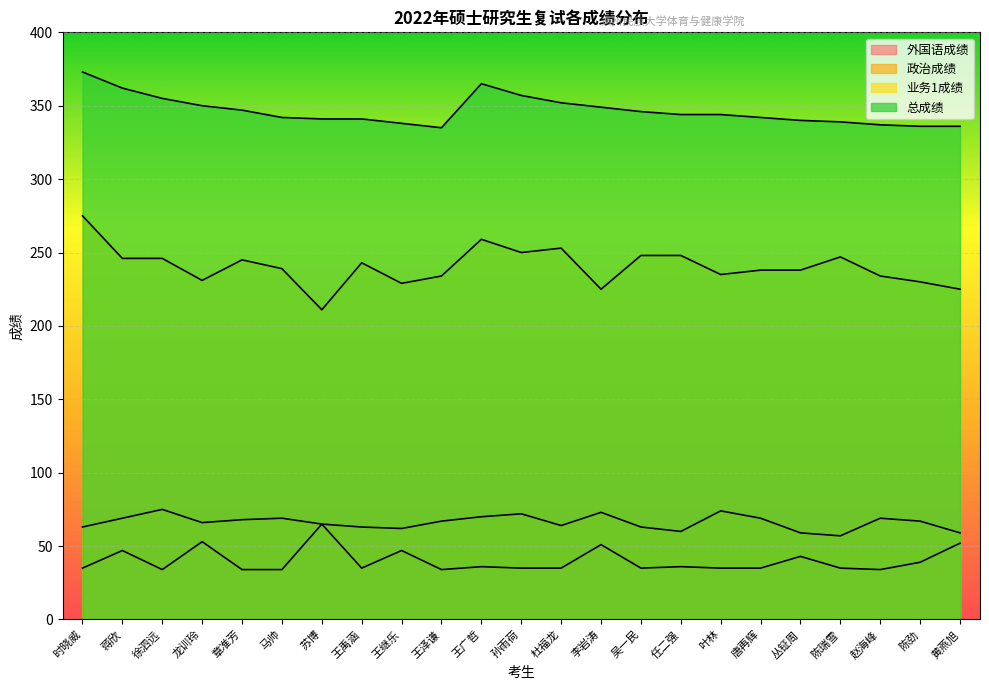

Read the 政治成绩 value at 王泽谦, to the nearest 10.

70